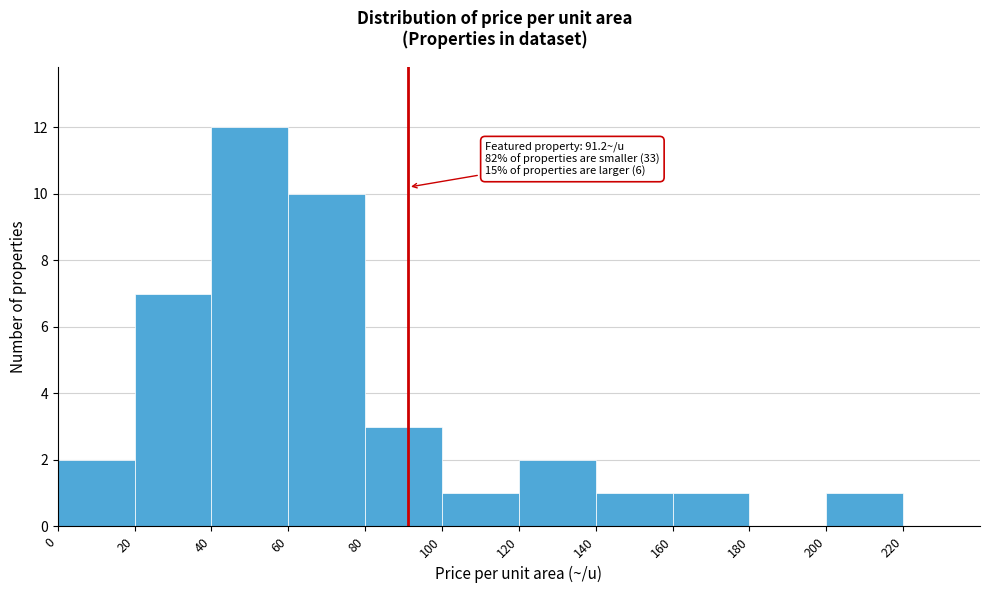

Which range on the x-axis has the tallest bar?

40 to 60